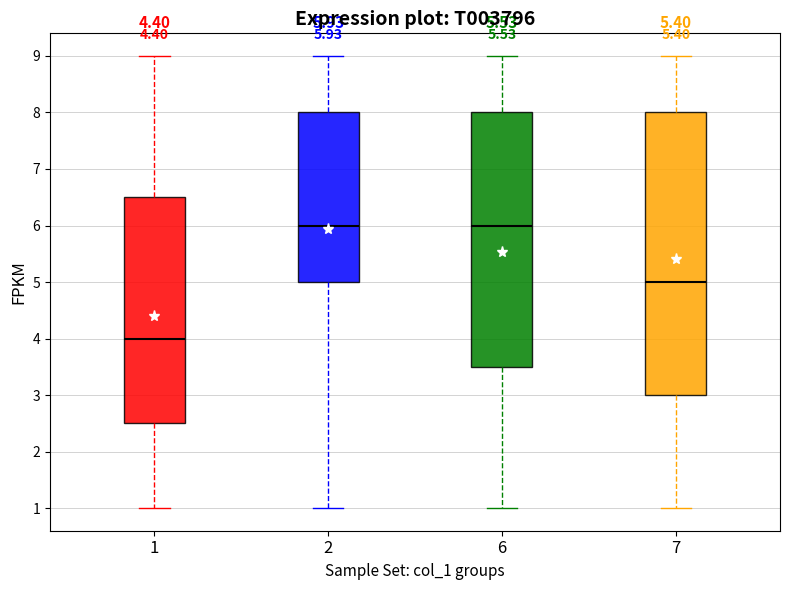

Comparing the boxes themselves (not the whiskers), which one is the tallest?

7